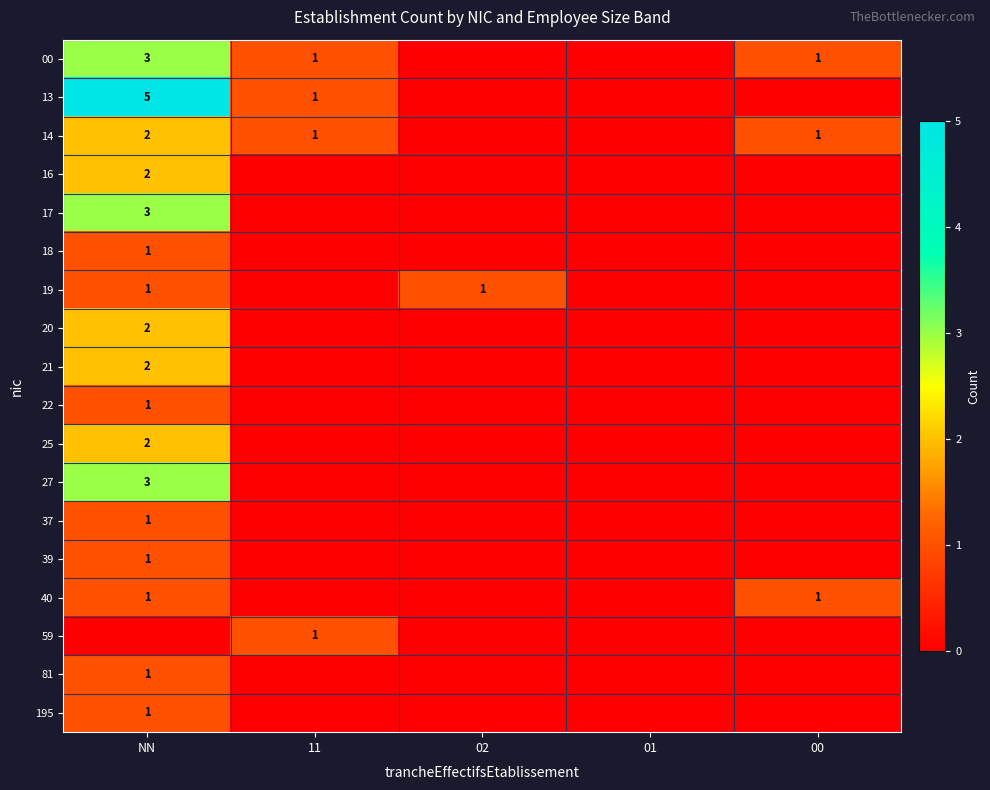

How many values in the 14 series are below 1?

2